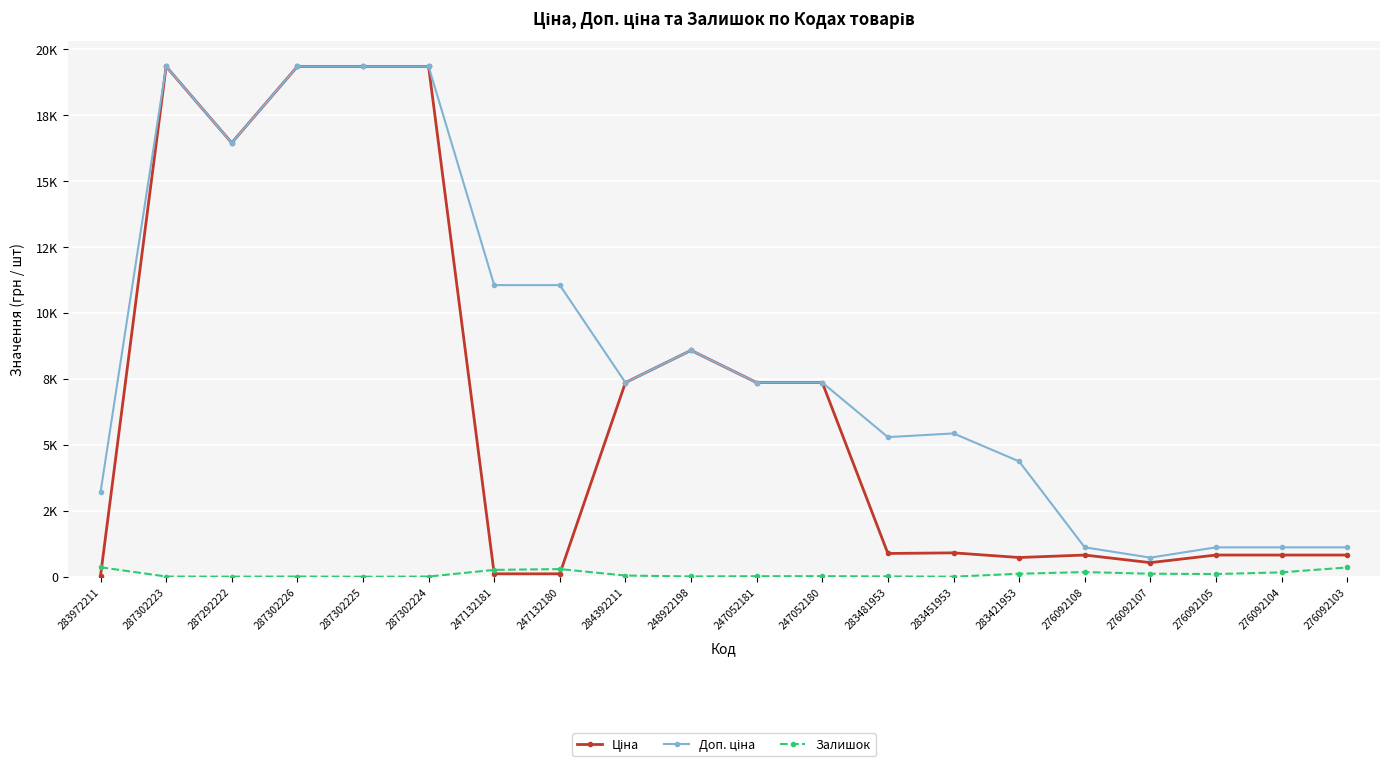

Which series has the largest range (max minus min)?

Ціна